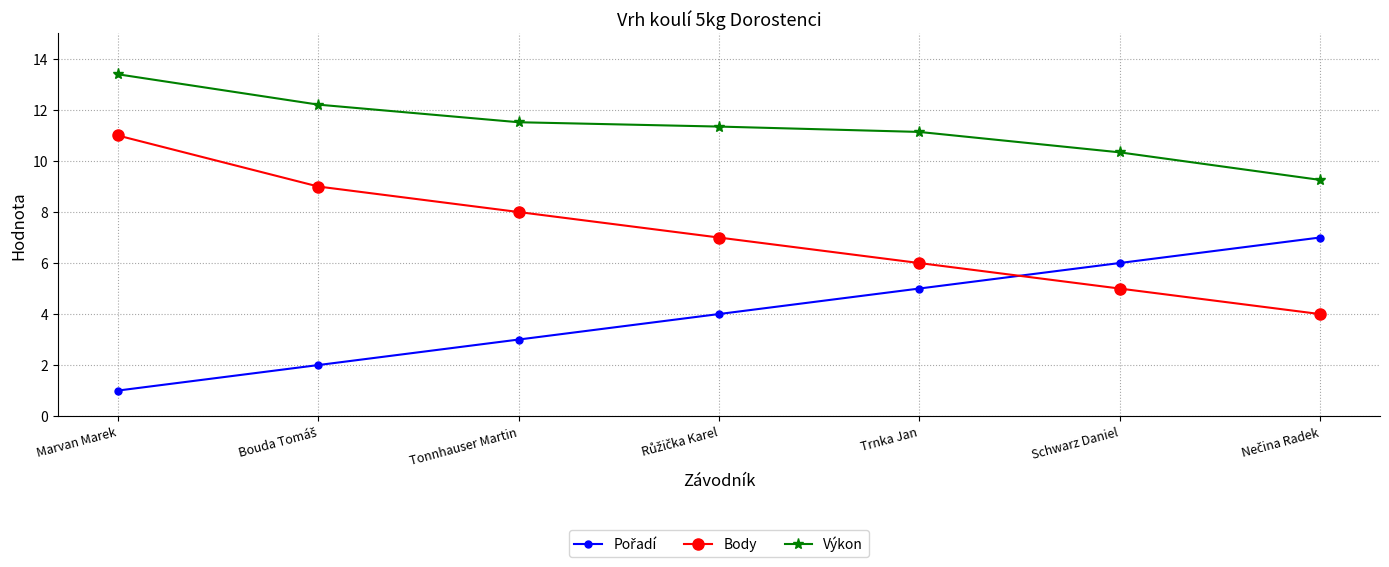

True or false: Výkon has more than 2 points higher than both neighbors.

False